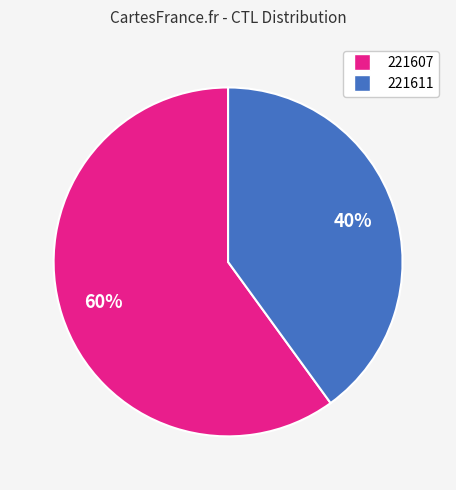

Count the number of slices in the pie.

2